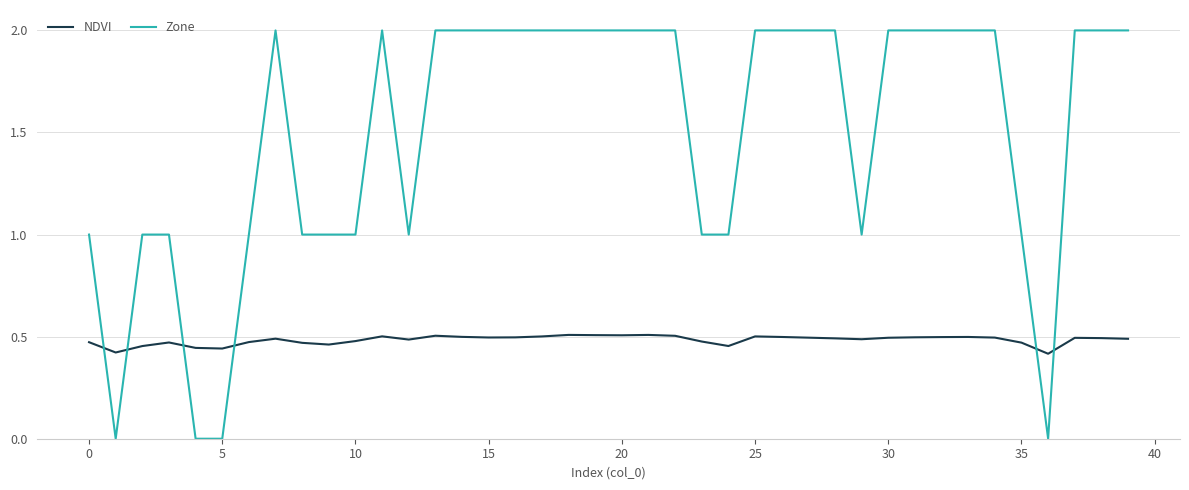

Which series has the largest total across all categories?

Zone